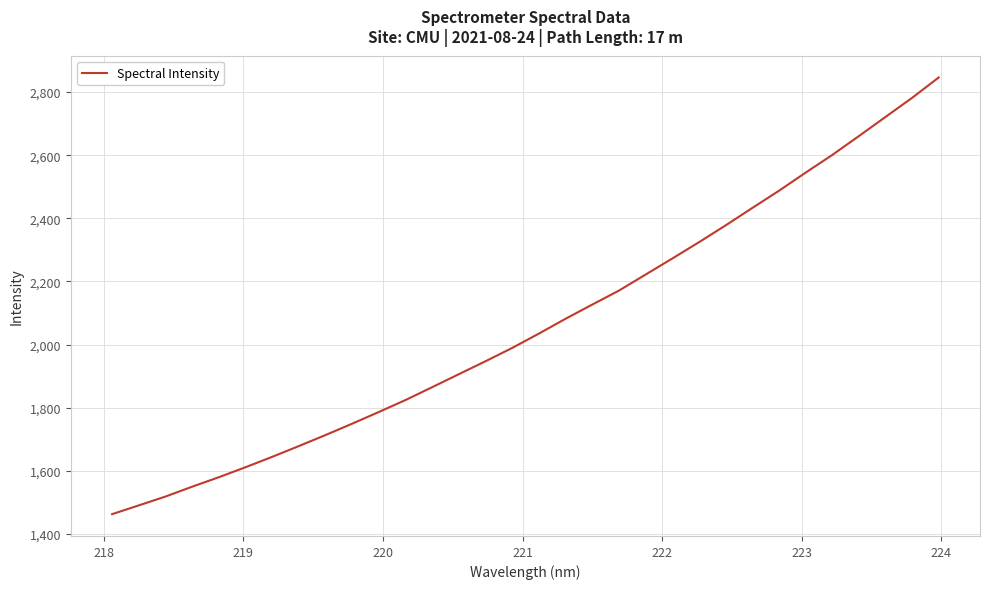

What is the difference between the maximum and minimum values?

1383.6